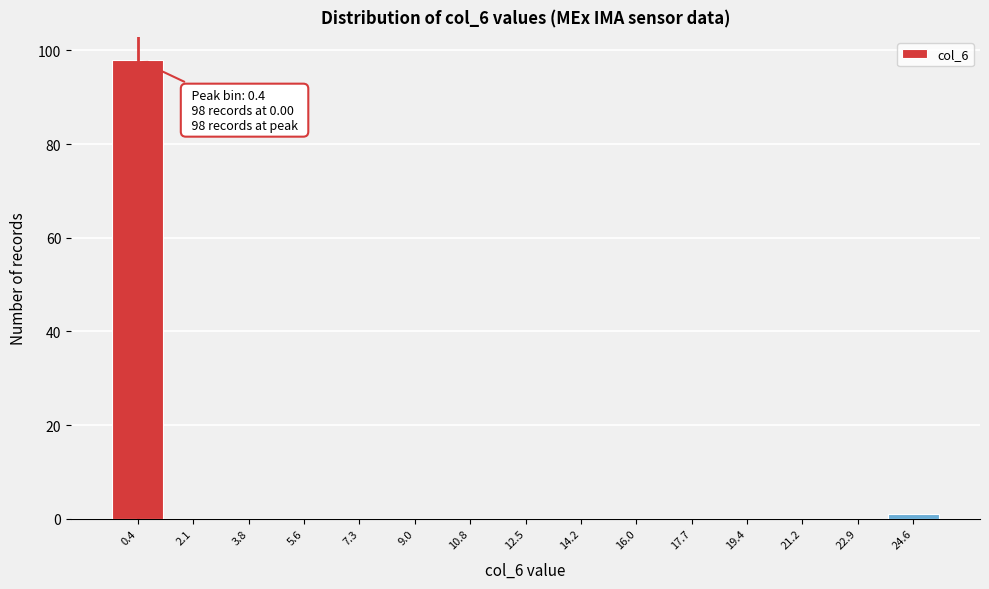

Which range on the x-axis has the tallest bar?

-0.4 to 1.2